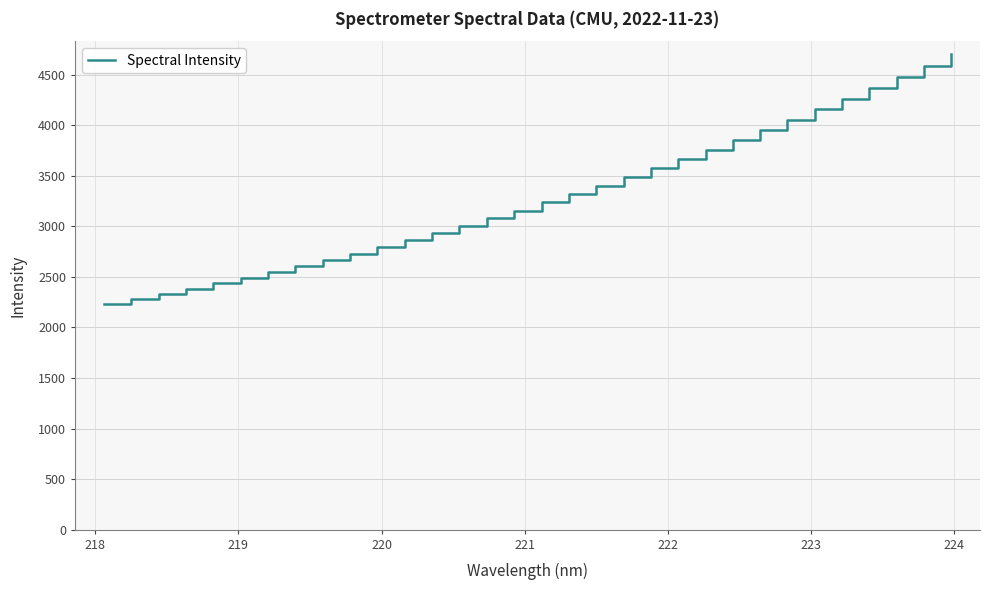

True or false: there are more than 1 points higher than both neighbors.

False